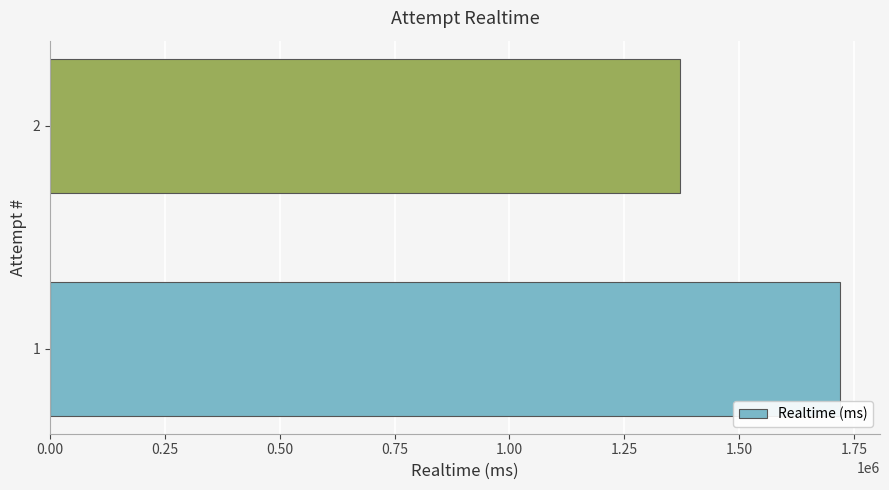

What is the change in value from 1 to 2?

-348794